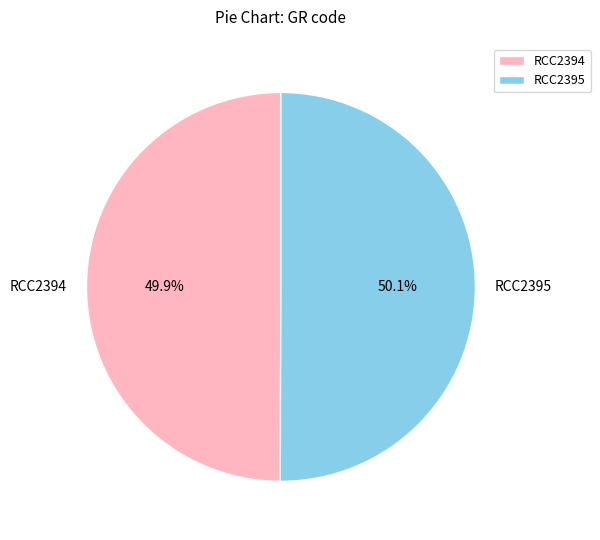

To the nearest percent, what portion does RCC2394 represent?

50%